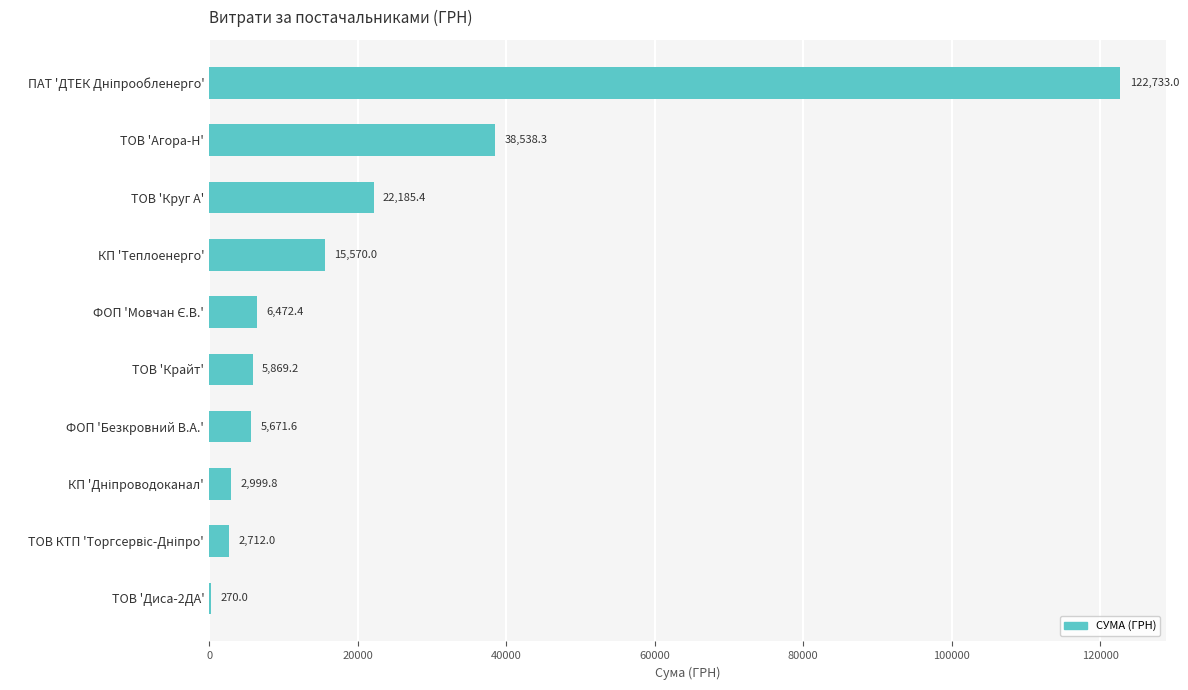

Are the bars horizontal?

Yes